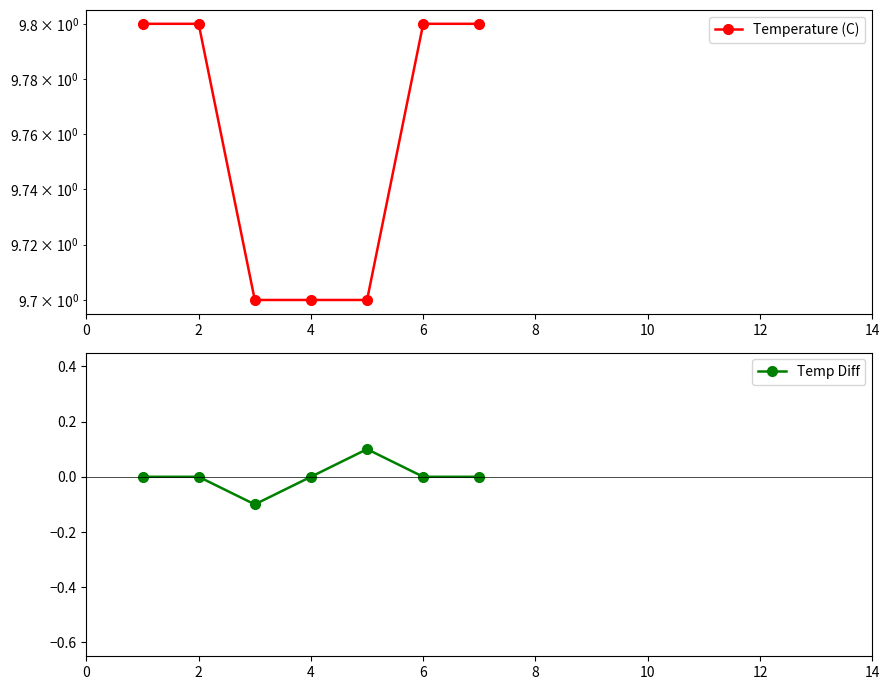

How many lines are shown in the chart?

2